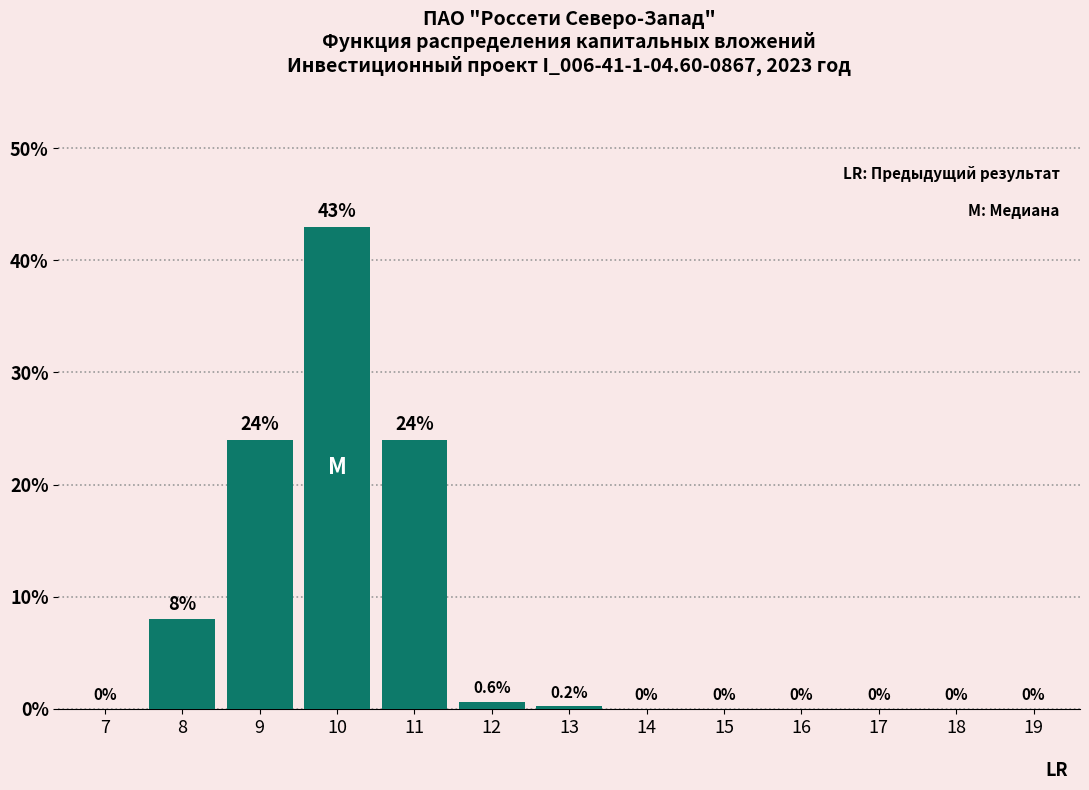

Reading right to left, extract all data points from this chart.

19=0.0	18=0.0	17=0.0	16=0.0	15=0.0	14=0.0	13=0.2	12=0.6	11=24.0	10=43.0	9=24.0	8=8.0	7=0.0